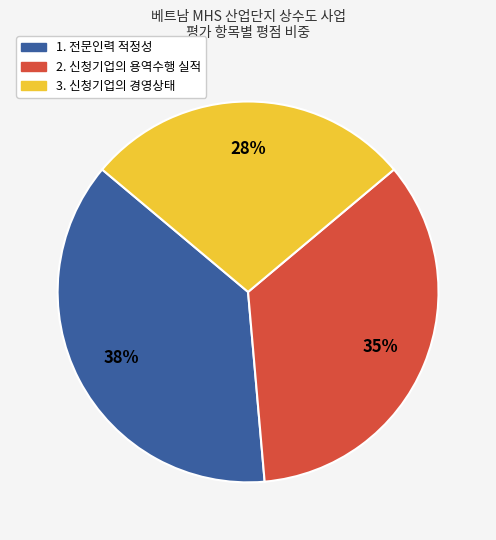

To the nearest percent, what portion does 2. 신청기업의 용역수행 실적 represent?

35%